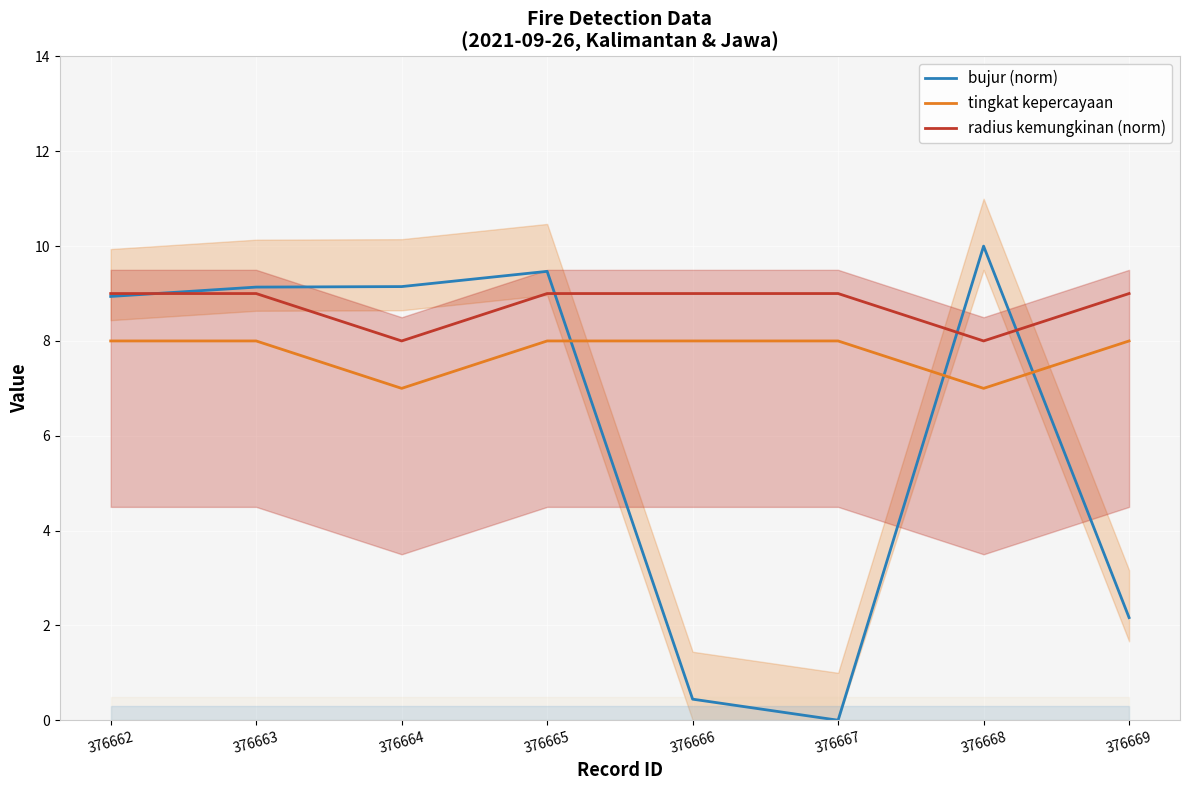

Which series has the largest total across all categories?

radius kemungkinan (norm)